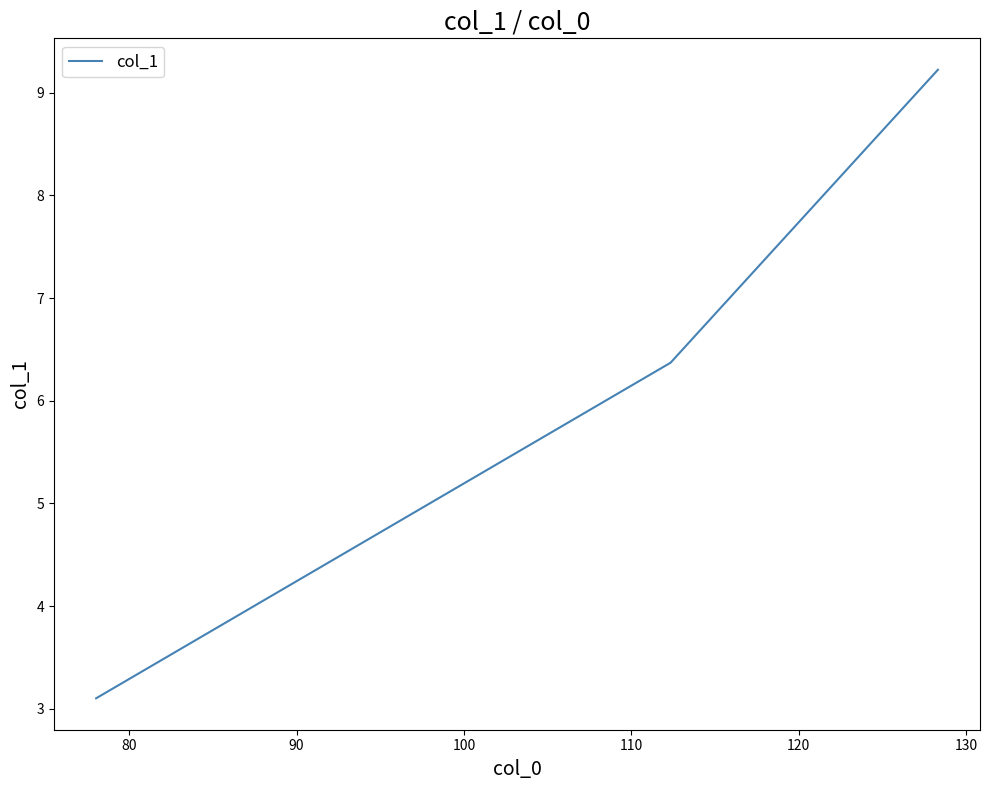

What is the minimum value shown in the chart?

3.1